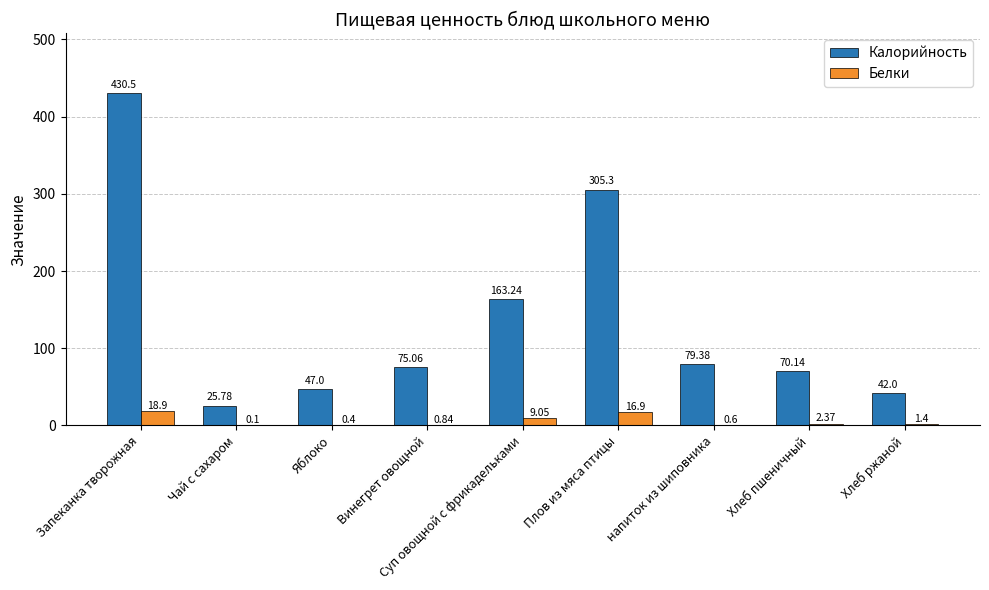

At which label is Белки closest to 9?

Суп овощной с фрикадельками